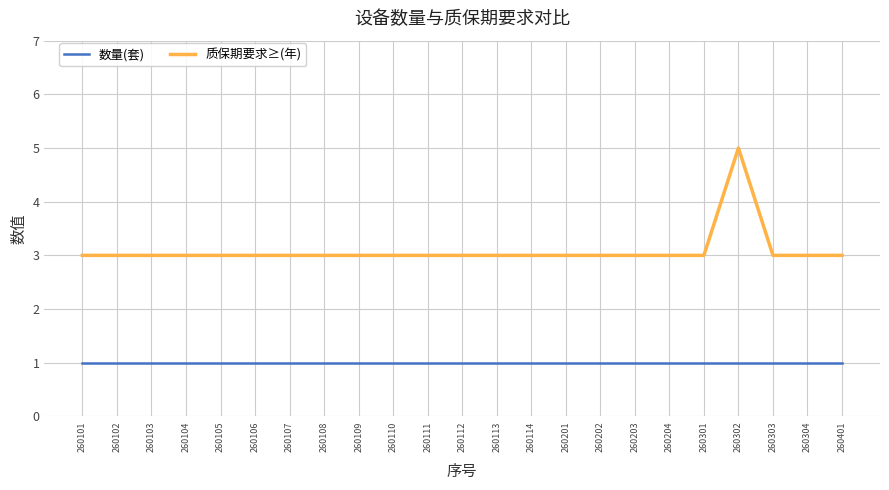

Read the 数量(套) value at 260107.

1